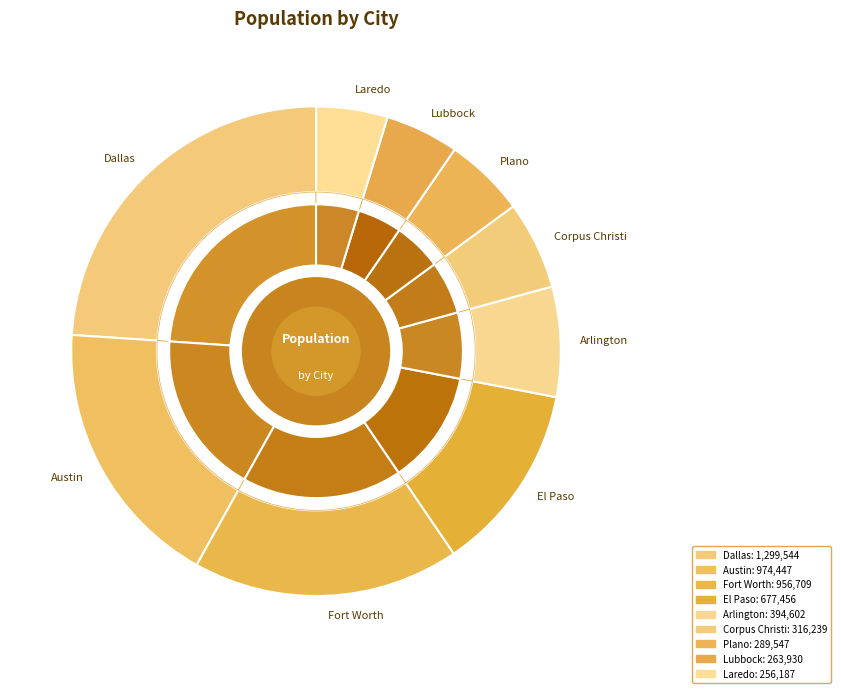

What percentage is the Fort Worth slice, to the nearest percent?

18%